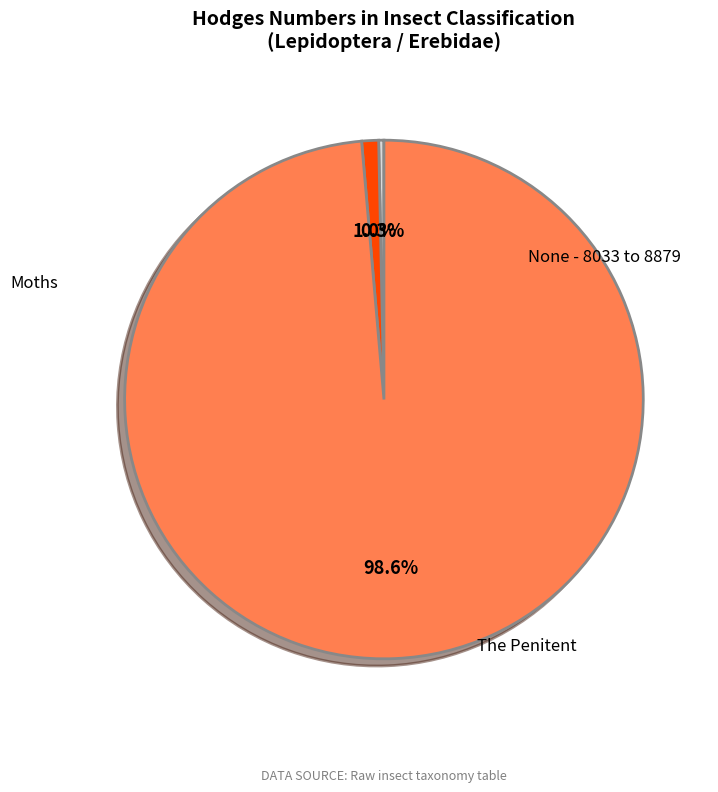

Is the sum of The Penitent and None - 8033 to 8879 greater than half?

Yes